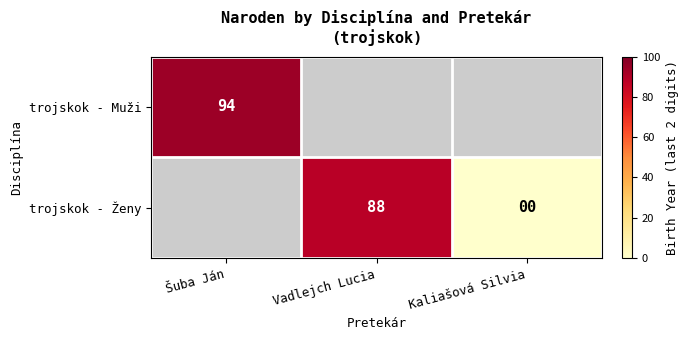

Is the value of trojskok - Muži at Šuba Ján greater than the value of trojskok - Ženy at Kaliašová Silvia?

Yes